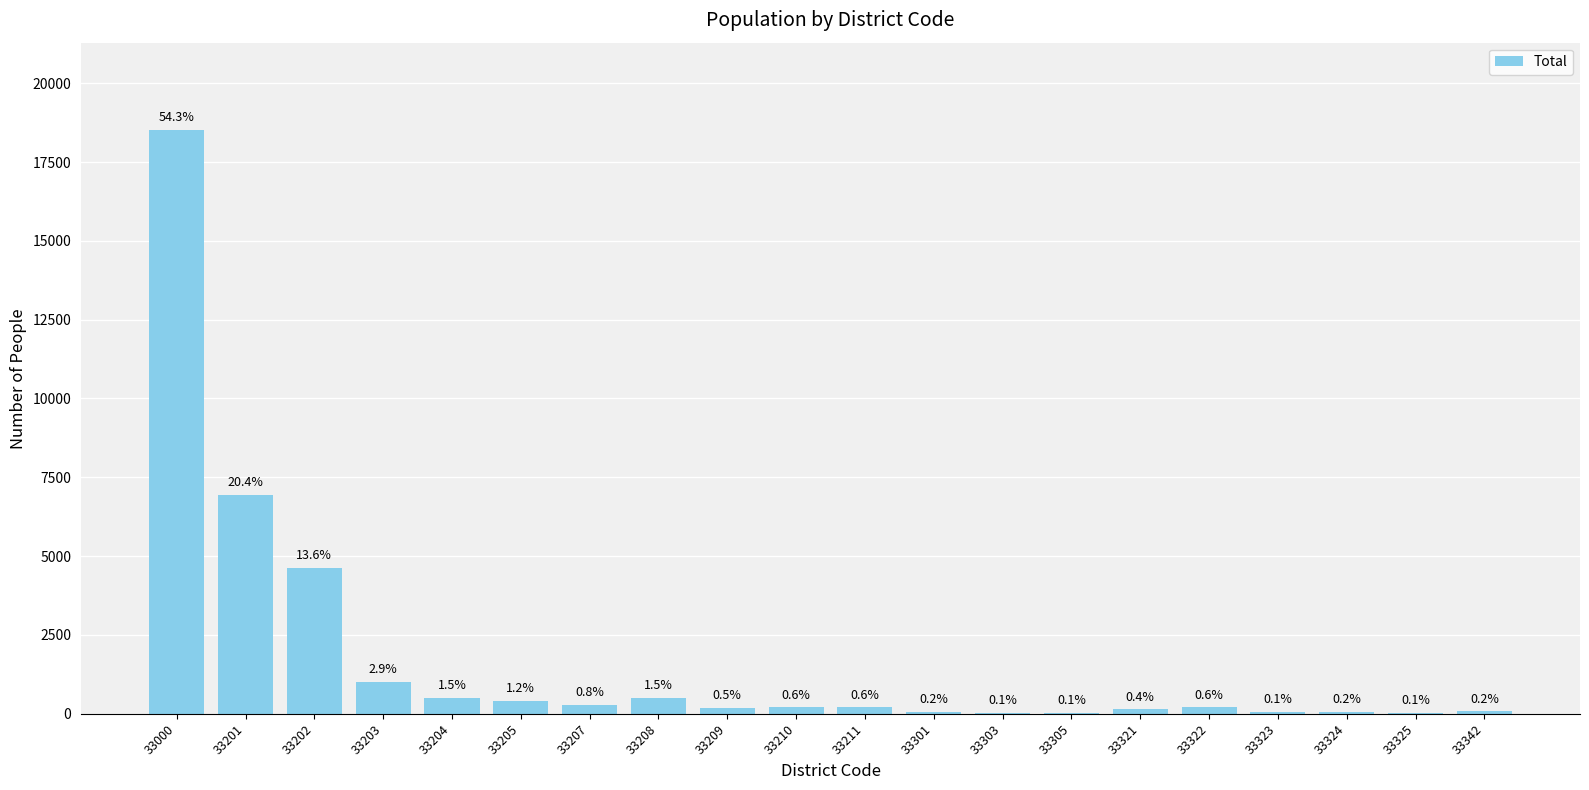

Rank the categories by value from highest to lowest.

33000, 33201, 33202, 33203, 33204, 33208, 33205, 33207, 33211, 33322, 33210, 33209, 33321, 33342, 33301, 33324, 33323, 33325, 33305, 33303